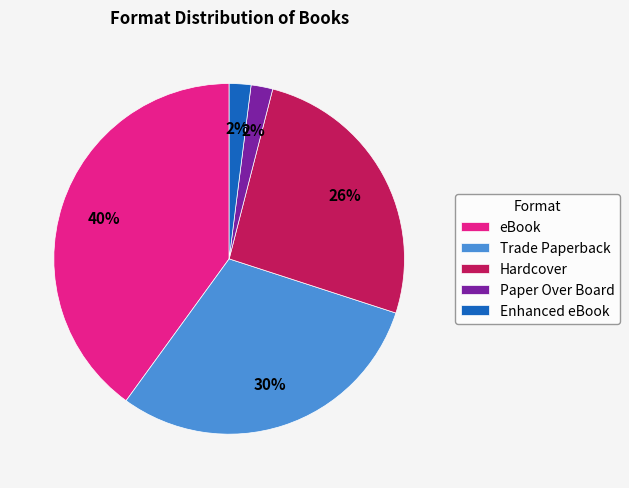

Approximately how many times larger is the value at eBook compared to Hardcover?

1.5